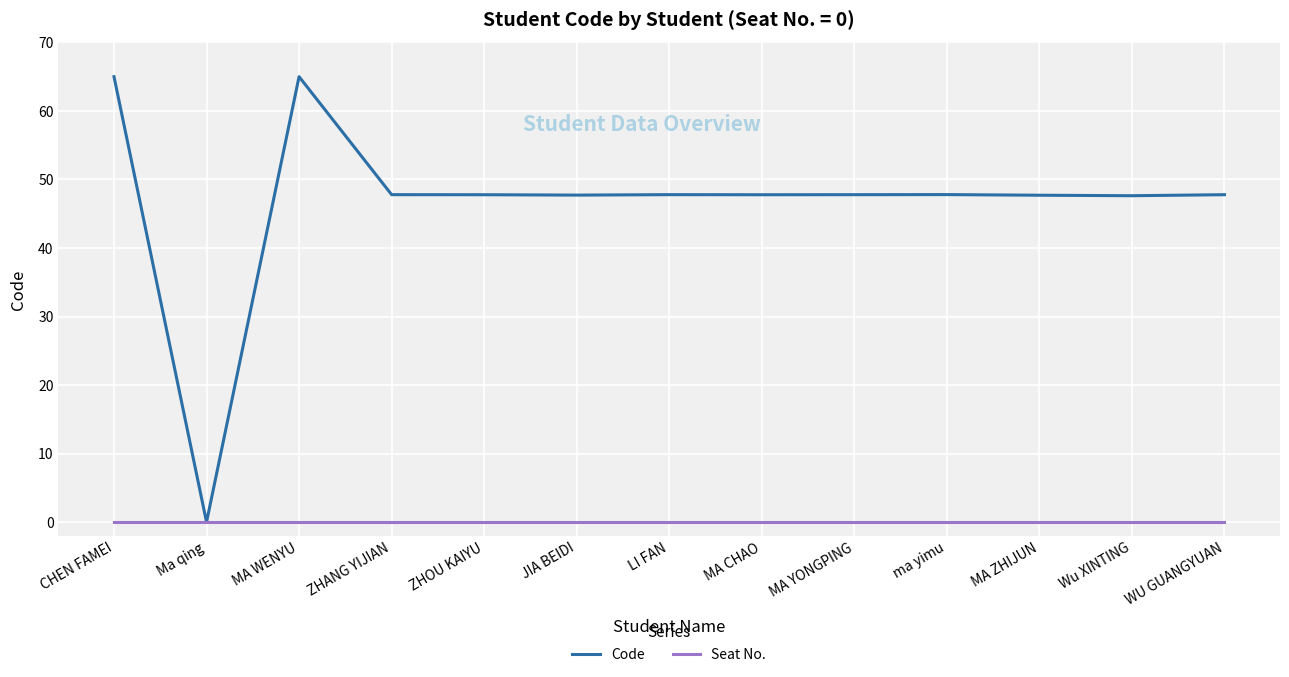

How many lines are shown in the chart?

2